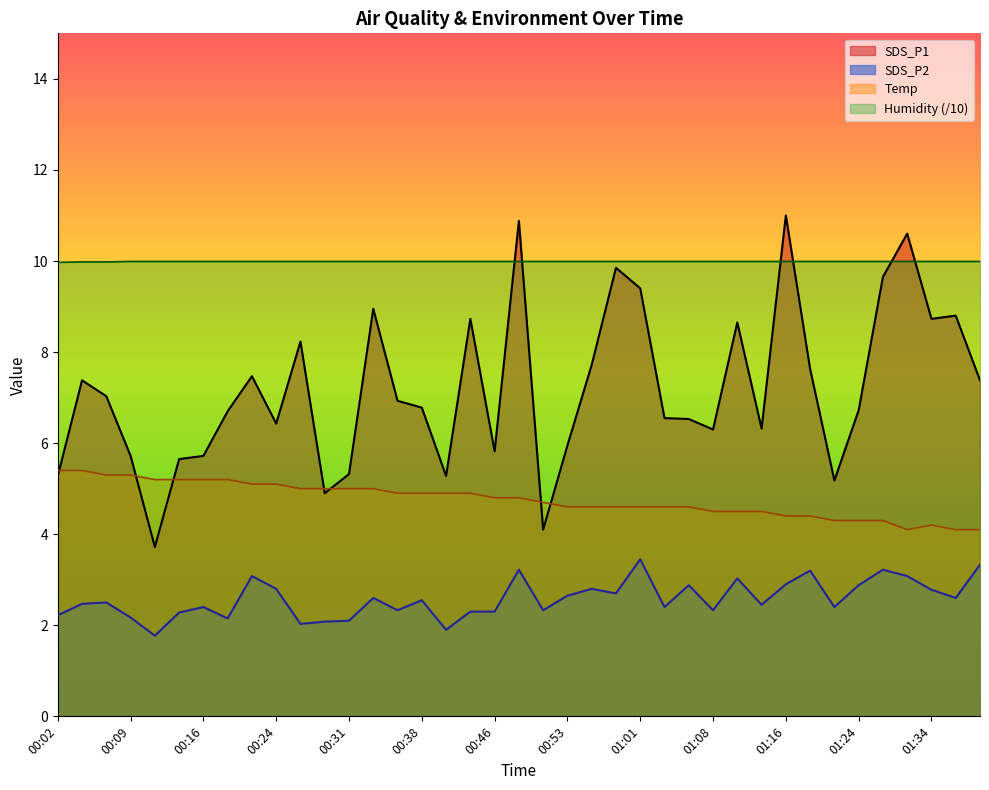

Reading right to left, what are all the values shown in this chart?

SDS_P1: 7.4	8.8	8.7	10.6	9.7	6.7	5.2	7.6	11.0	6.3	8.7	6.3	6.5	6.5	9.4	9.8	7.7	6.0	4.1	10.9	5.8	8.7	5.3	6.8	6.9	8.9	5.3	4.9	8.2	6.4	7.5	6.7	5.7	5.7	3.7	5.7	7.0	7.4	5.3
SDS_P2: 3.3	2.6	2.8	3.1	3.2	2.9	2.4	3.2	2.9	2.5	3.0	2.3	2.9	2.4	3.5	2.7	2.8	2.6	2.3	3.2	2.3	2.3	1.9	2.5	2.3	2.6	2.1	2.1	2.0	2.8	3.1	2.1	2.4	2.3	1.8	2.2	2.5	2.5	2.2
Temp: 4.1	4.1	4.2	4.1	4.3	4.3	4.3	4.4	4.4	4.5	4.5	4.5	4.6	4.6	4.6	4.6	4.6	4.6	4.7	4.8	4.8	4.9	4.9	4.9	4.9	5.0	5.0	5.0	5.0	5.1	5.1	5.2	5.2	5.2	5.2	5.3	5.3	5.4	5.4
Humidity: 10.0	10.0	10.0	10.0	10.0	10.0	10.0	10.0	10.0	10.0	10.0	10.0	10.0	10.0	10.0	10.0	10.0	10.0	10.0	10.0	10.0	10.0	10.0	10.0	10.0	10.0	10.0	10.0	10.0	10.0	10.0	10.0	10.0	10.0	10.0	10.0	10.0	10.0	10.0